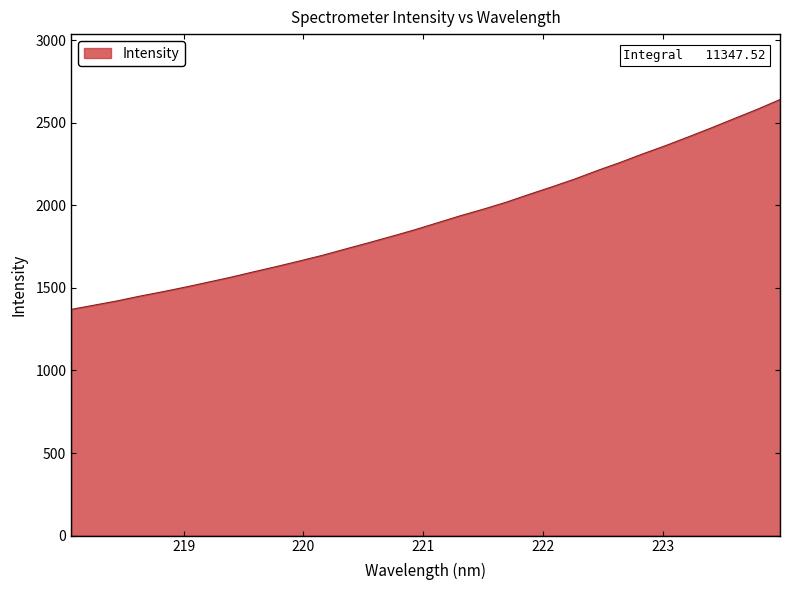

Count the number of data series in this chart.

1